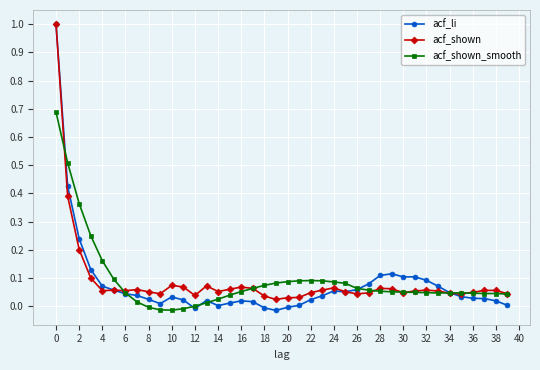

True or false: acf_li and acf_shown cross at least once.

True